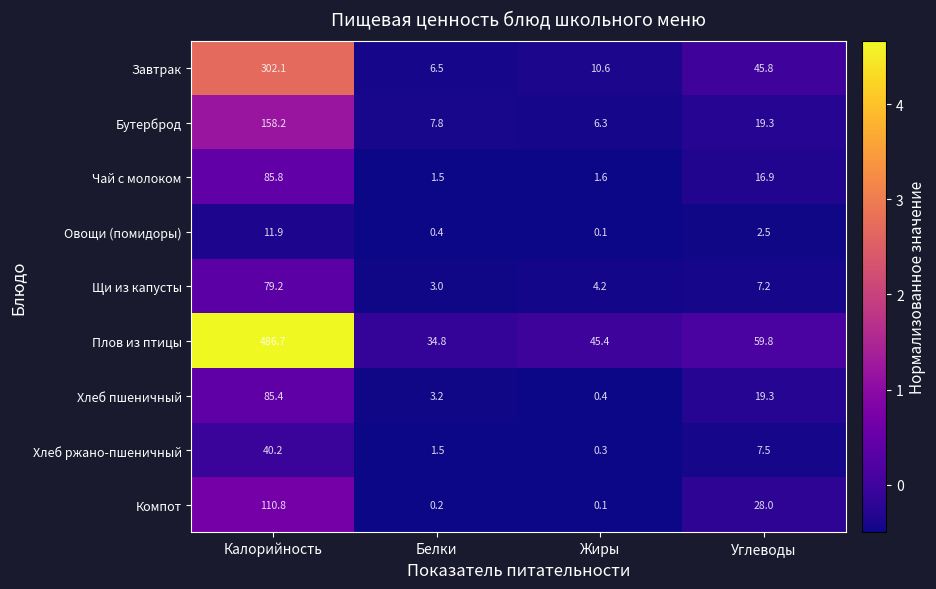

Which series changed the most between Белки and Углеводы?

Завтрак